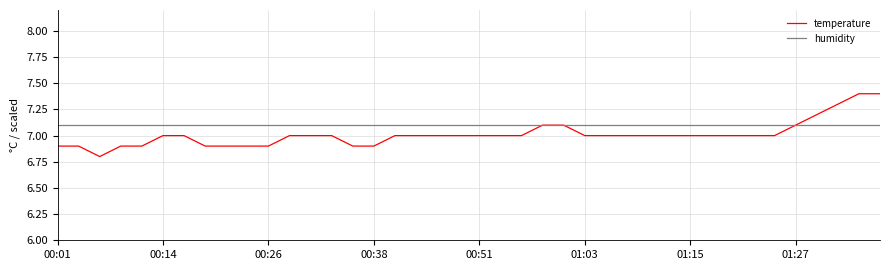

List the series in order of their peak value, lowest first.

humidity, temperature